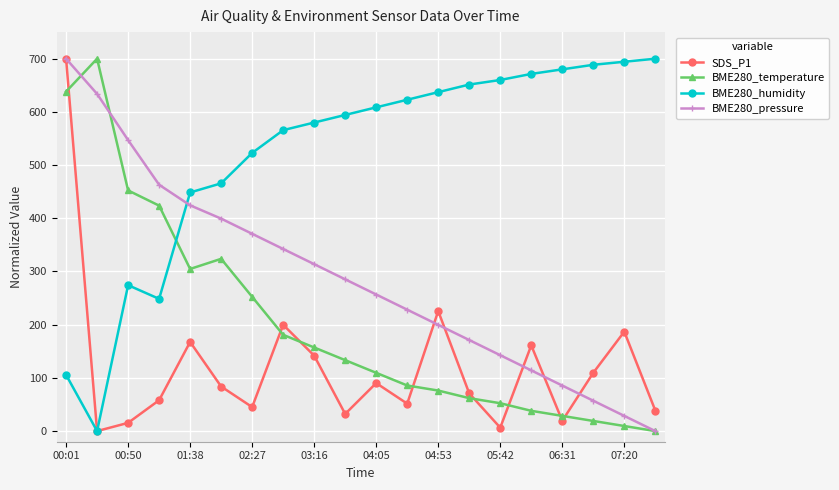

Rank the series by their average value, from highest to lowest.

BME280_humidity, BME280_pressure, BME280_temperature, SDS_P1